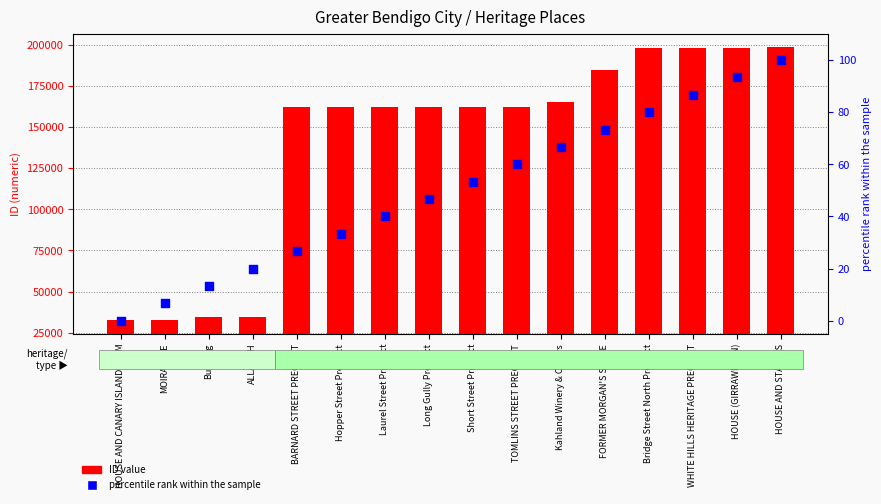

At how many categories does at least one series exceed 131058?

12